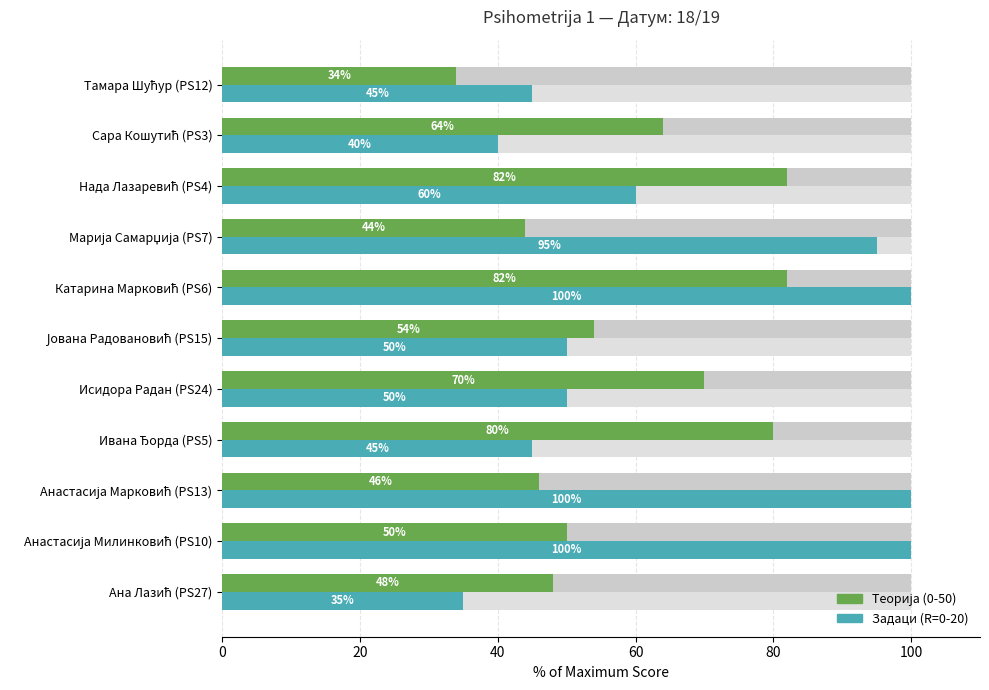

True or false: Задаци (R=0-20) has a value of 29 at Исидора Радан (PS24).

False